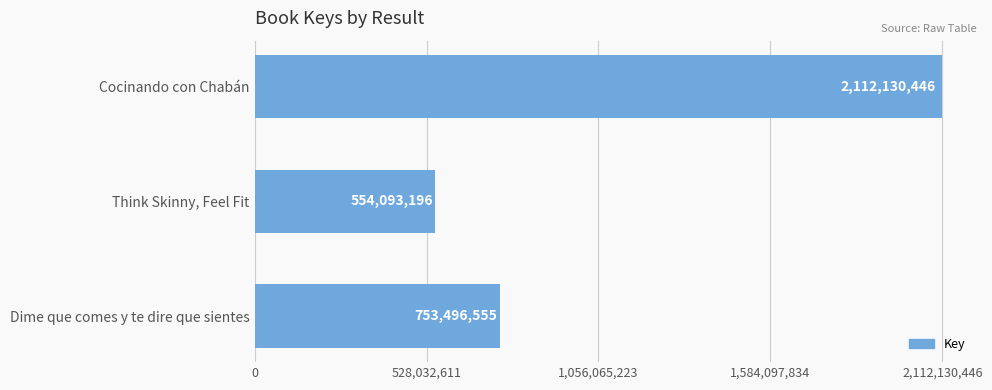

Reading bottom to top, transcribe all the data shown in this chart.

753496555	554093196	2112130446